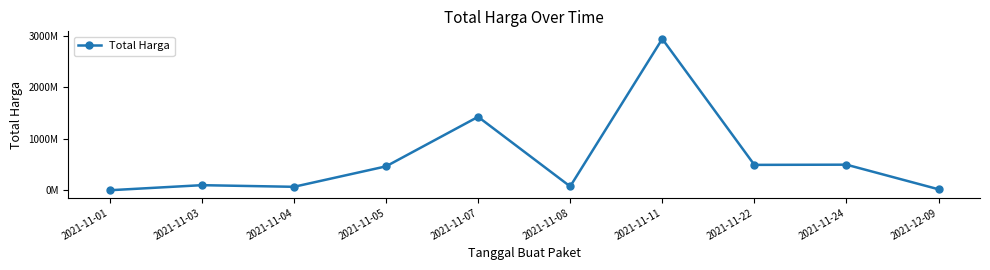

Where is the data nearest to the value 1469648420?

2021-11-07